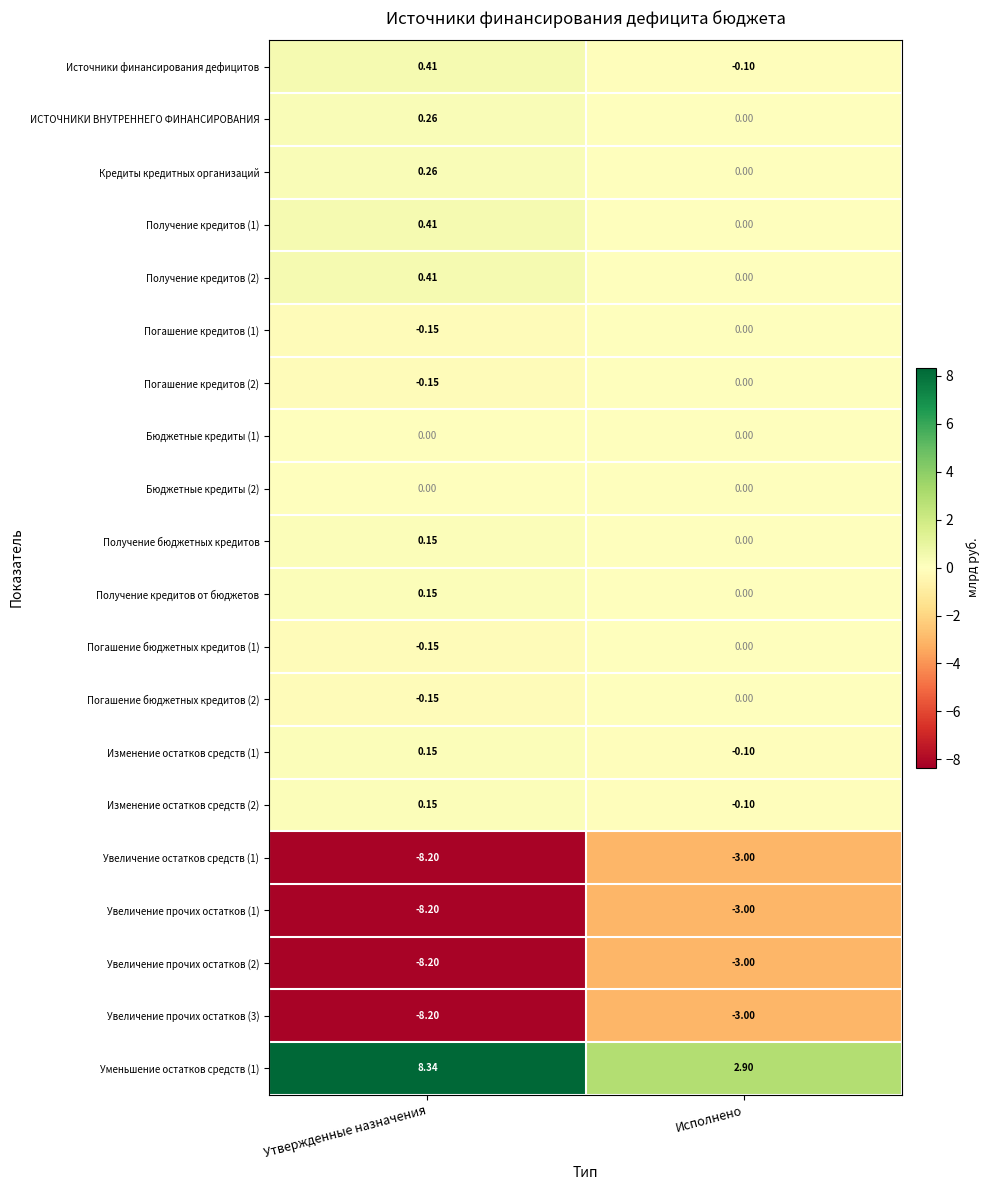

What is the total value across all series at Исполнено?

-9.4